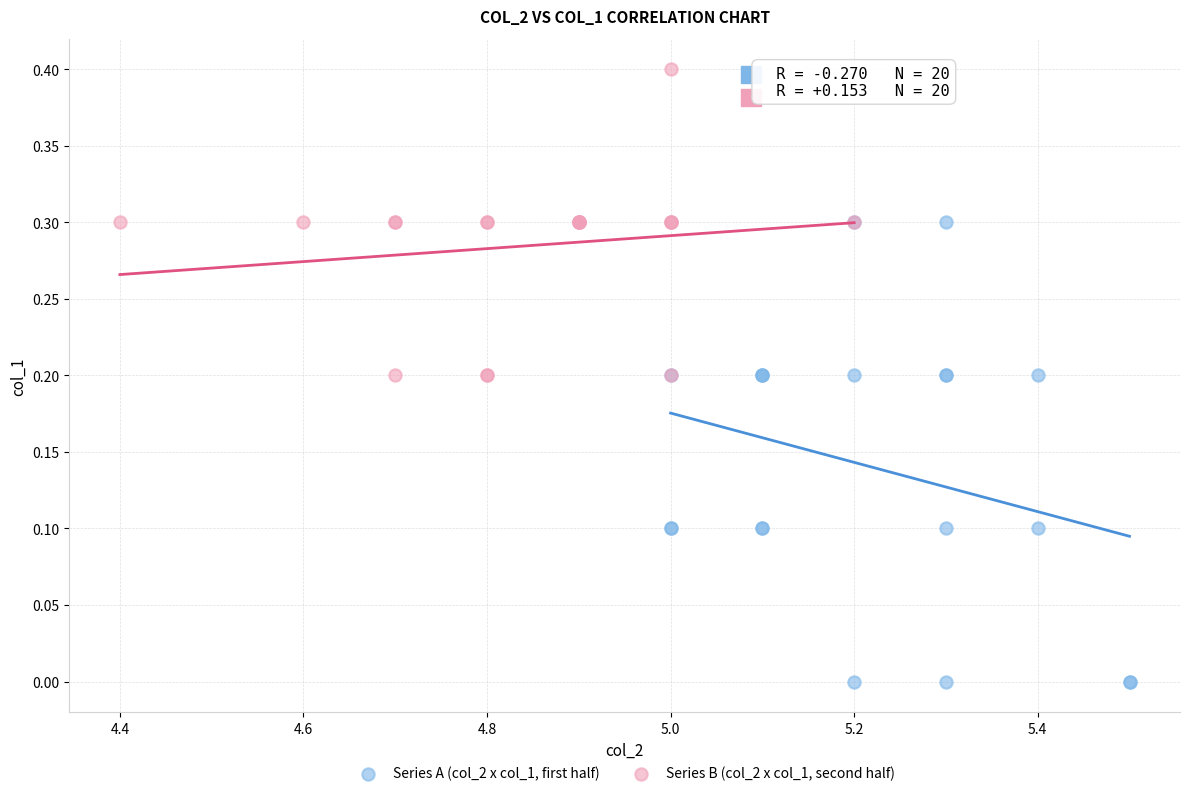

Which series contains the highest Y value?

Series B (col_2 x col_1, second half)